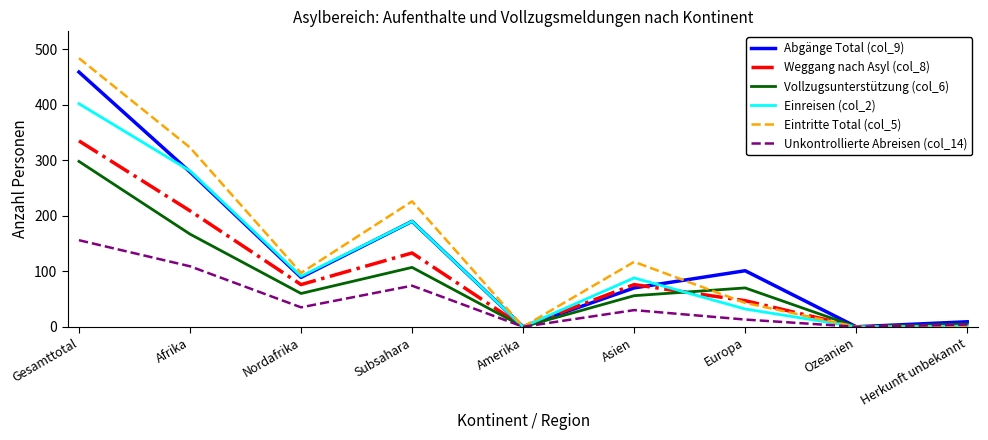

What is the sum of all Unkontrollierte Abreisen (col_14) values?

421